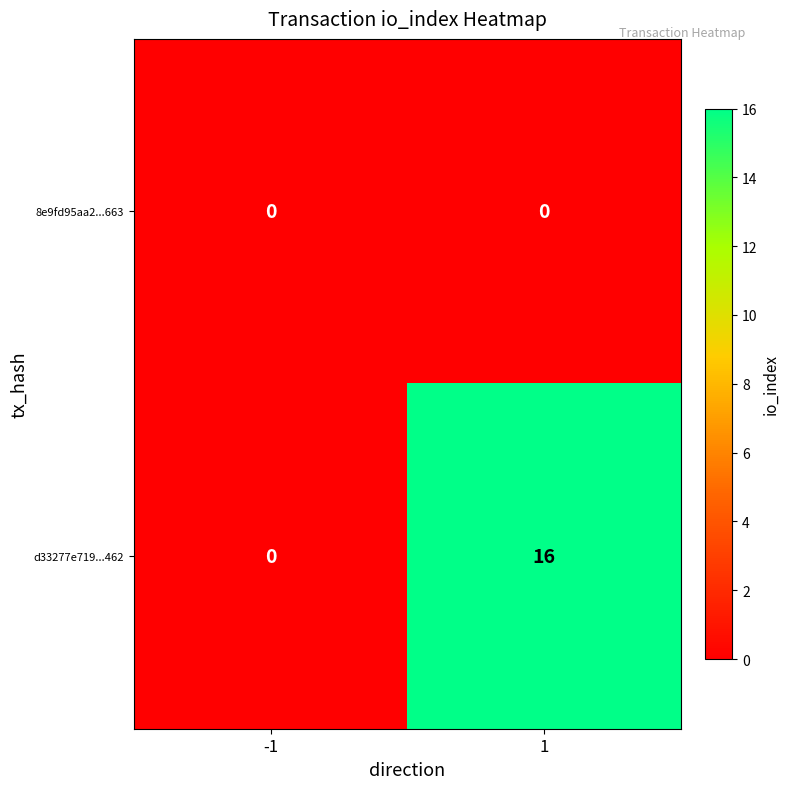

The value of 8e9fd95aa2...663 at 1 is 0. True or false?

True